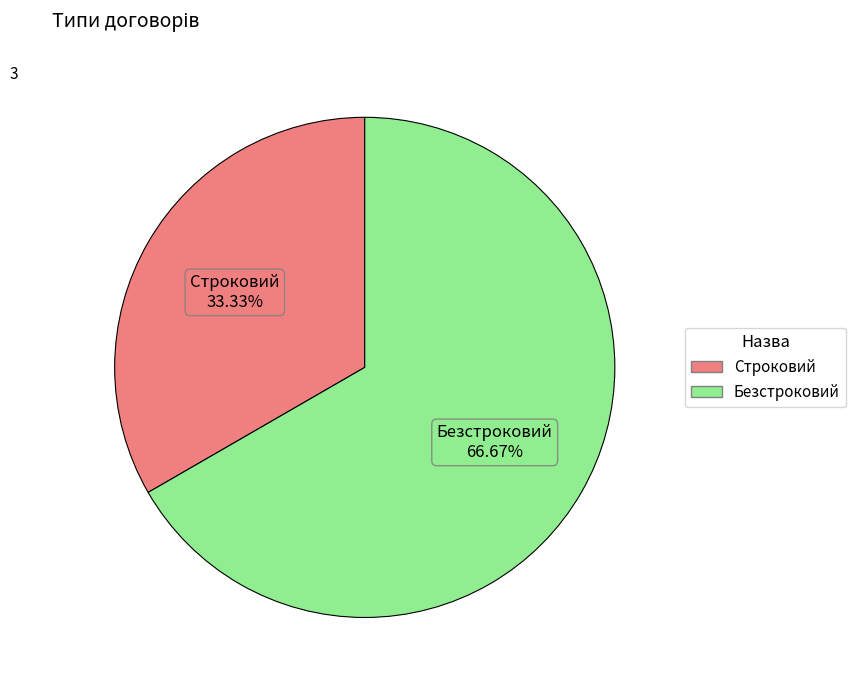

To the nearest percent, what is the average slice percentage?

50%